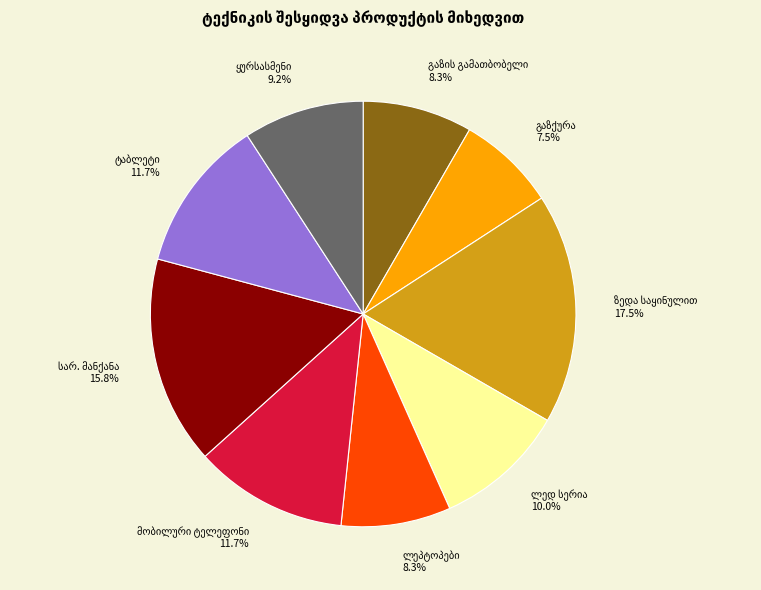

Does any single category account for the majority?

No